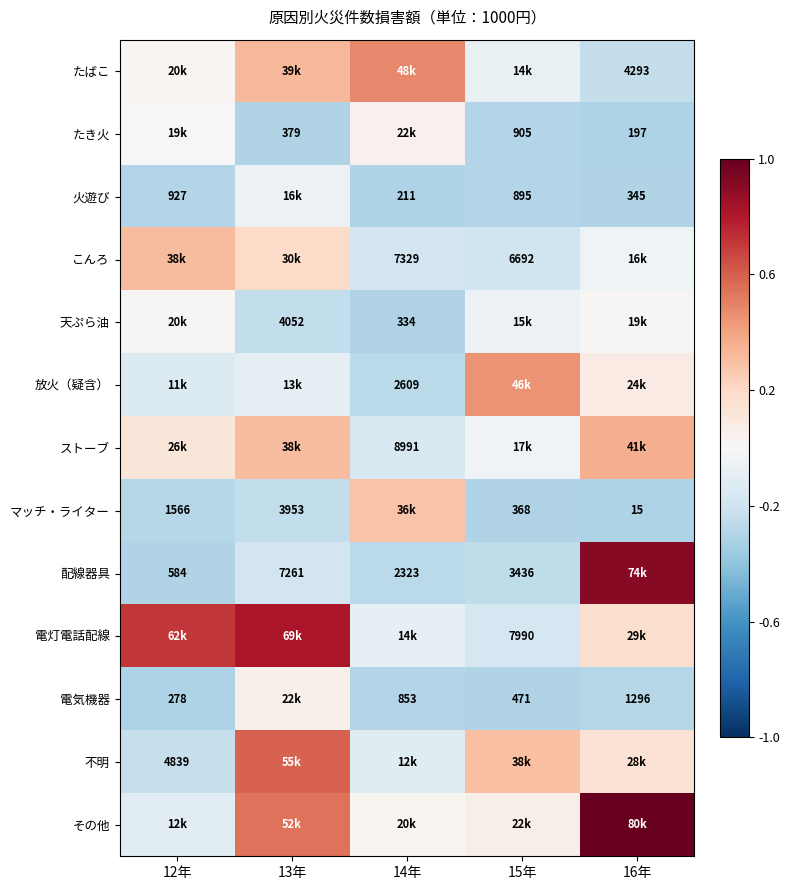

Which series changed the most between 12年 and 15年?

電灯電話配線